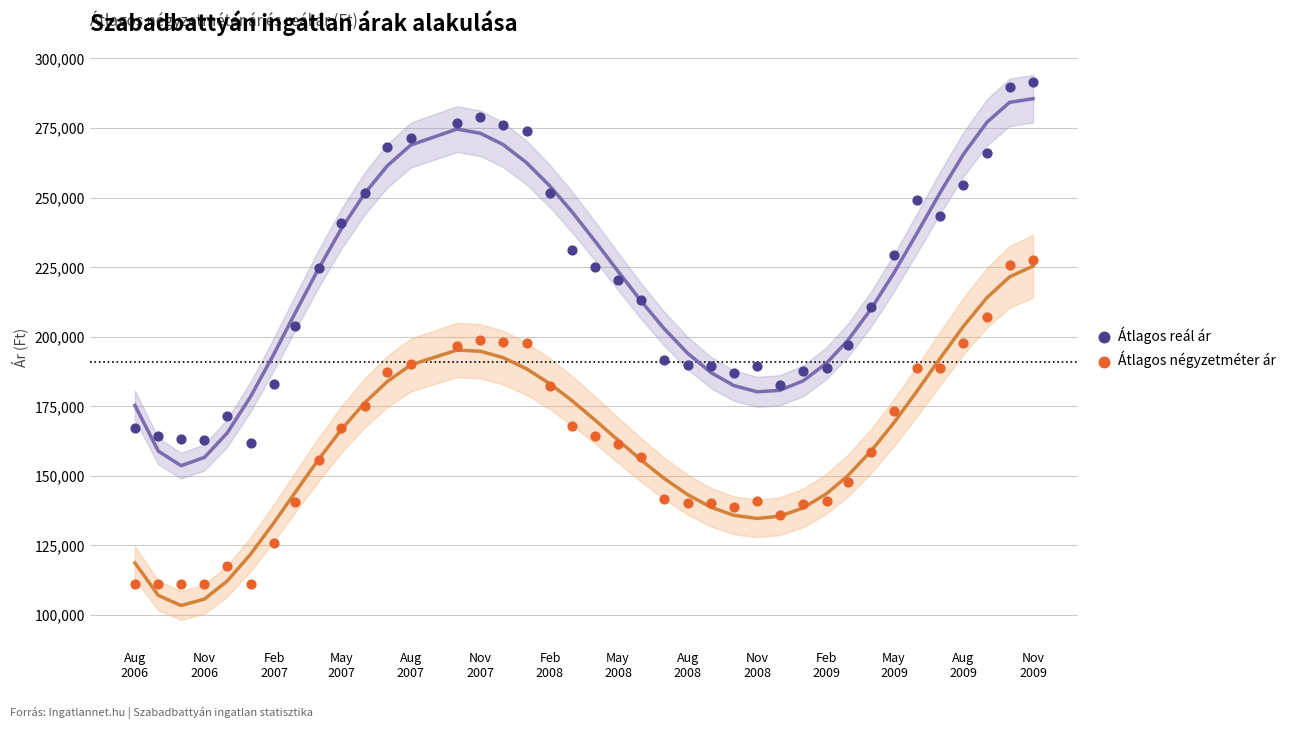

Across all data points, what is the range of Y values (max minus min)?

180583